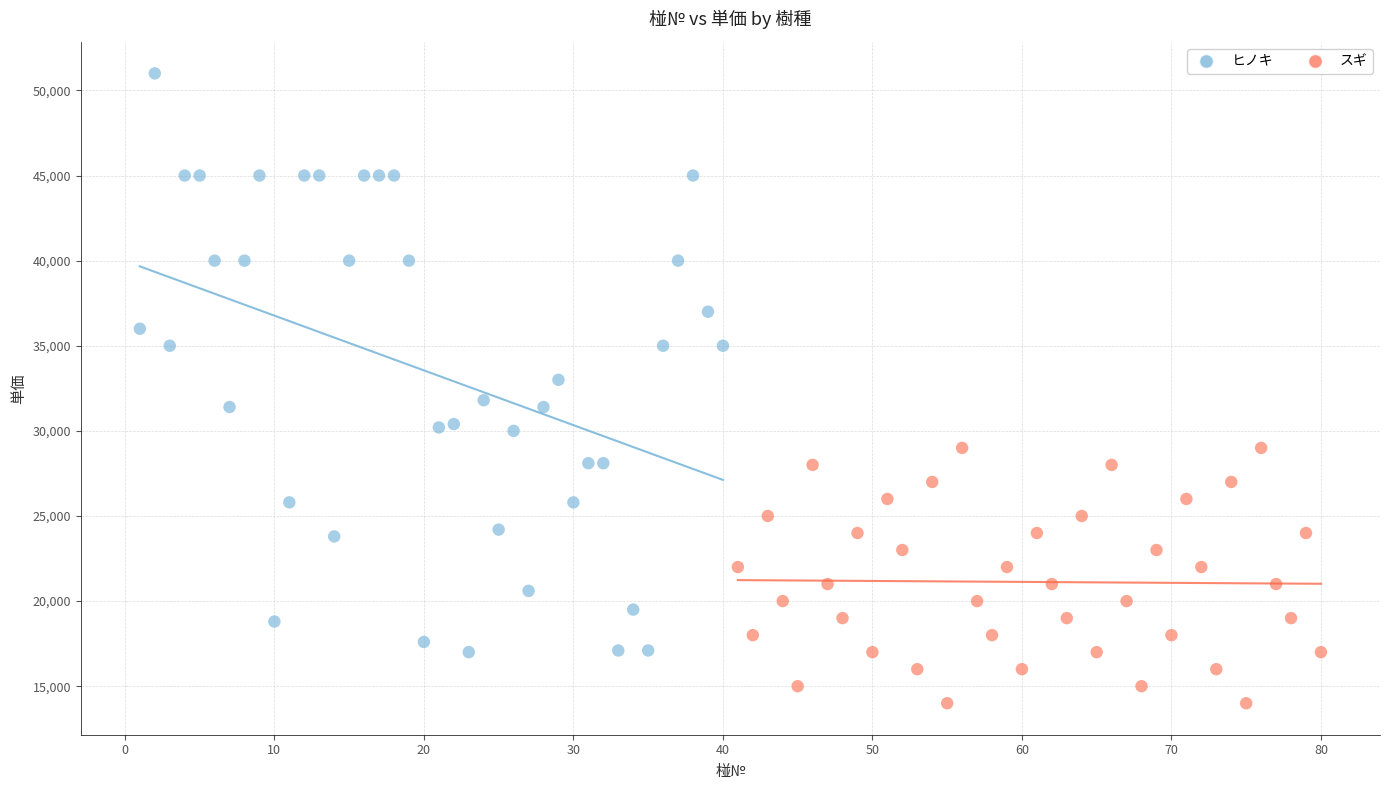

What are all the series names shown in the legend?

ヒノキ, スギ